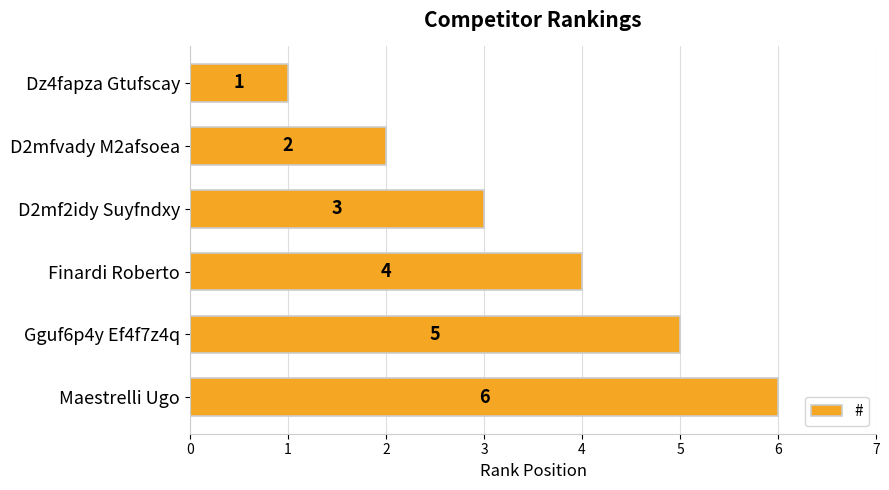

List the labels in order of value, smallest first.

Dz4fapza Gtufscay, D2mfvady M2afsoea, D2mf2idy Suyfndxy, Finardi Roberto, Gguf6p4y Ef4f7z4q, Maestrelli Ugo